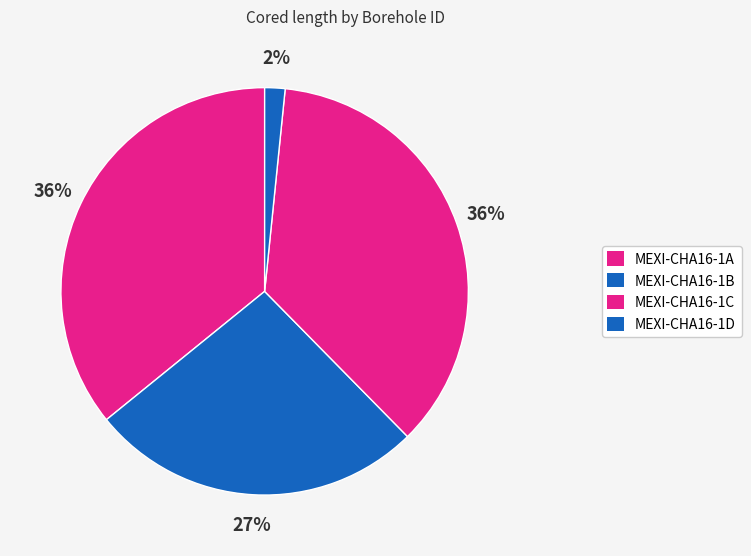

To the nearest percent, what is the combined percentage of MEXI-CHA16-1C and MEXI-CHA16-1A?

72%